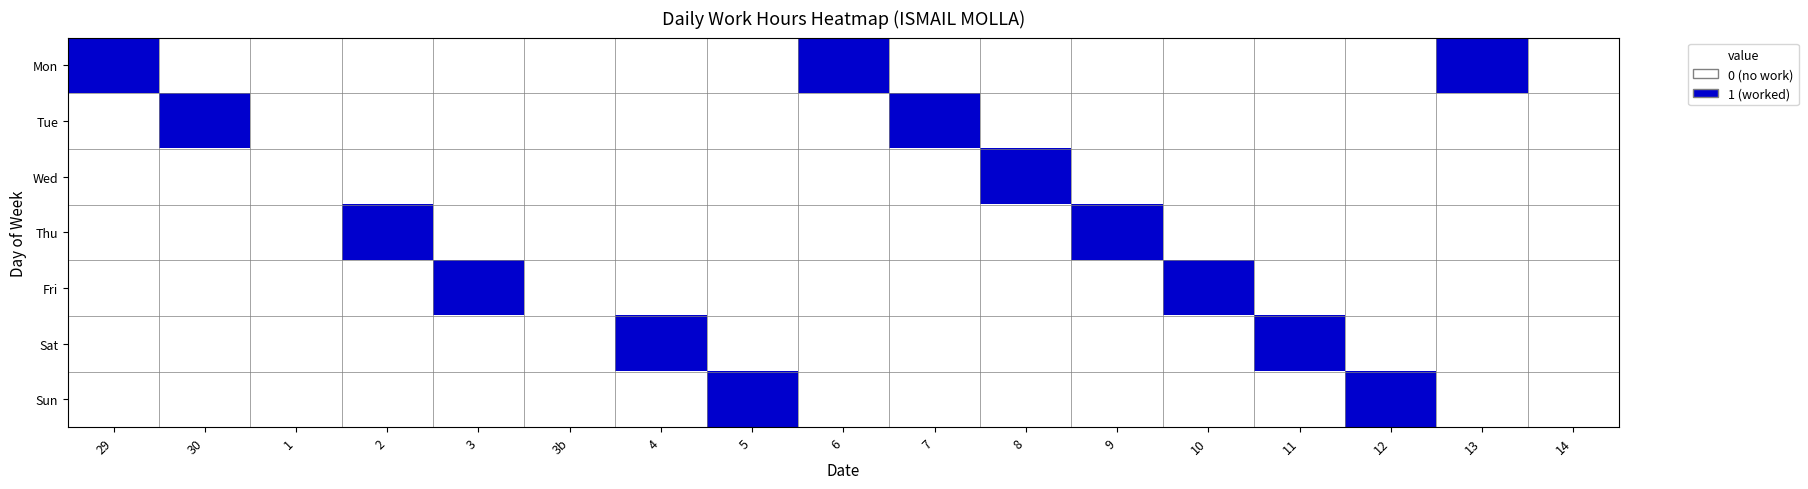

Which series has the largest total across all categories?

Mon